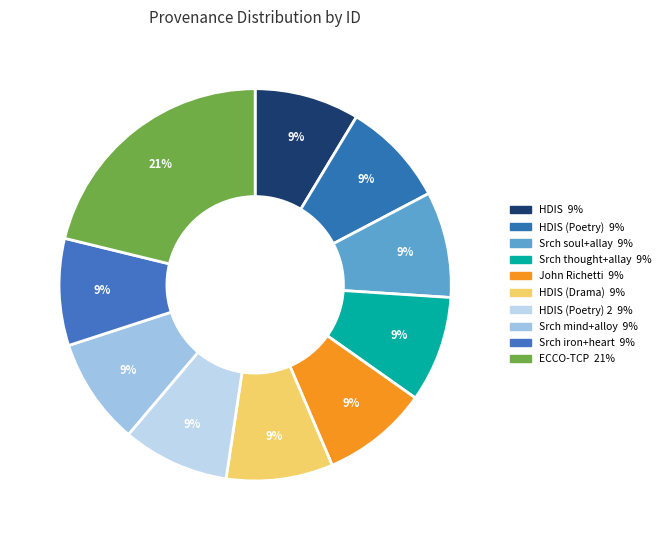

How many segments does this pie chart have?

10